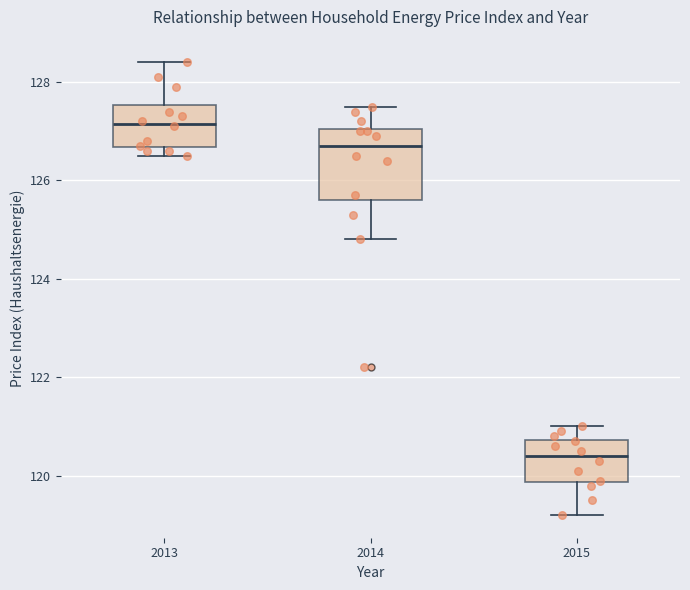

Which box is the tallest, from its lower edge to its upper edge?

2014